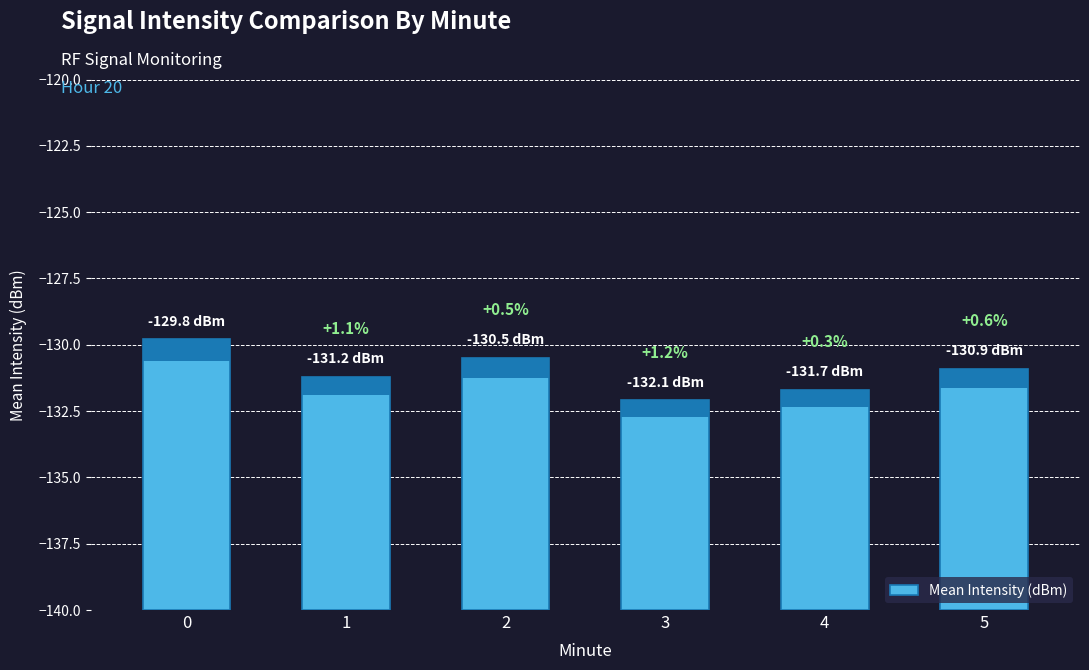

How many data points does each series have?

6